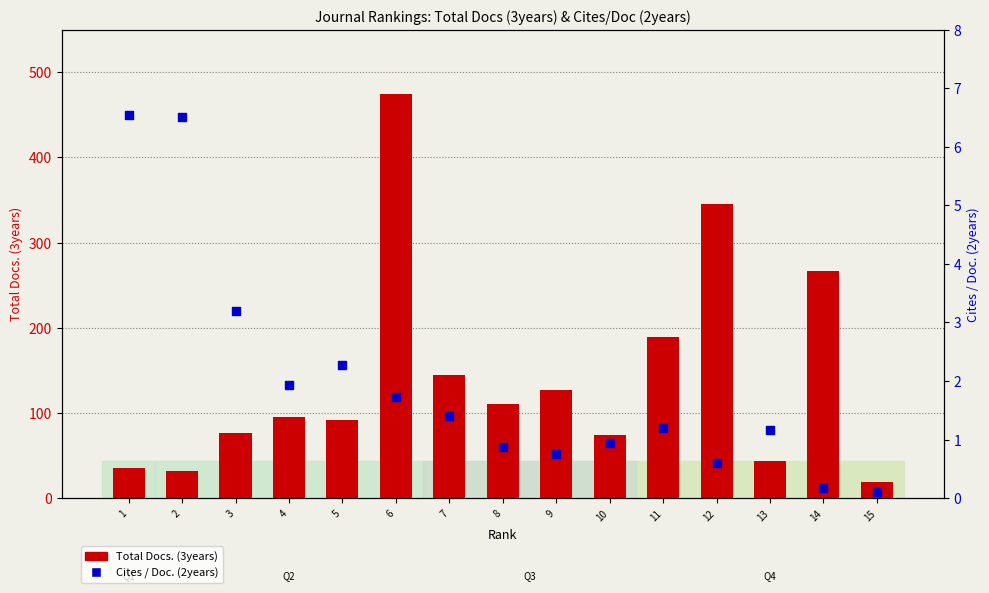

Which series has the widest spread of Y values?

Total Docs. (3years)